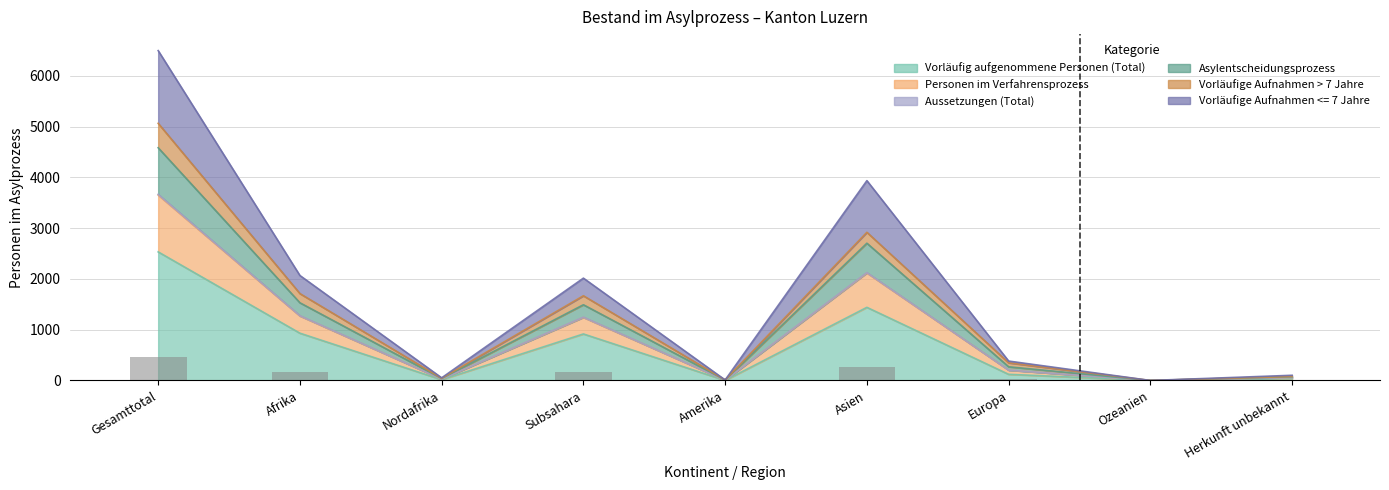

How many series are shown in this chart?

6